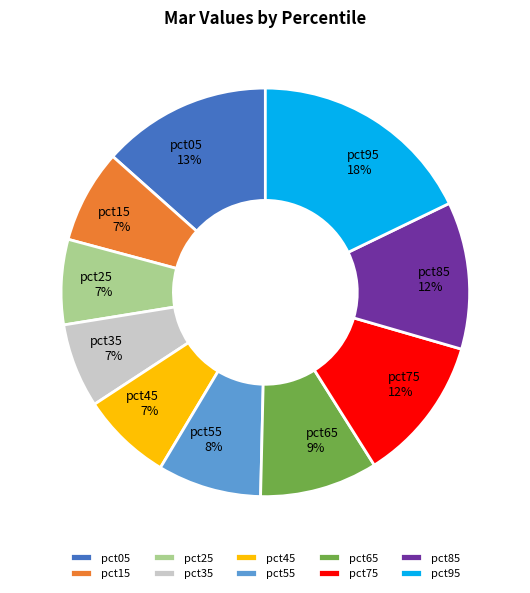

To the nearest percent, what percentage of the pie is pct75?

12%